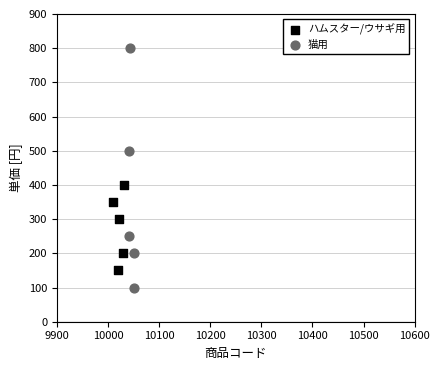

Which series has the largest Y range (max minus min)?

猫用